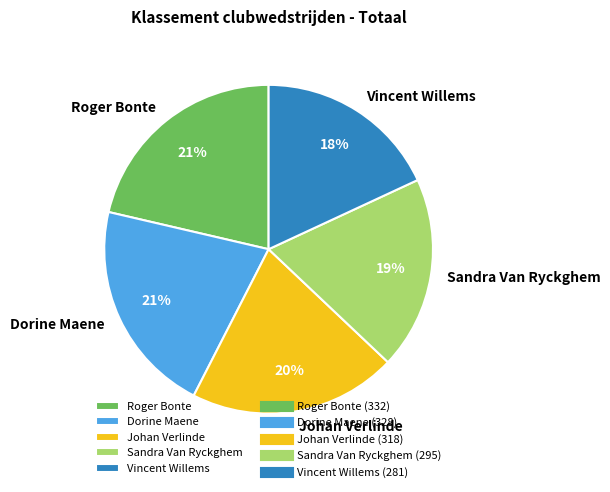

Which category has the smallest portion of the pie?

Vincent Willems